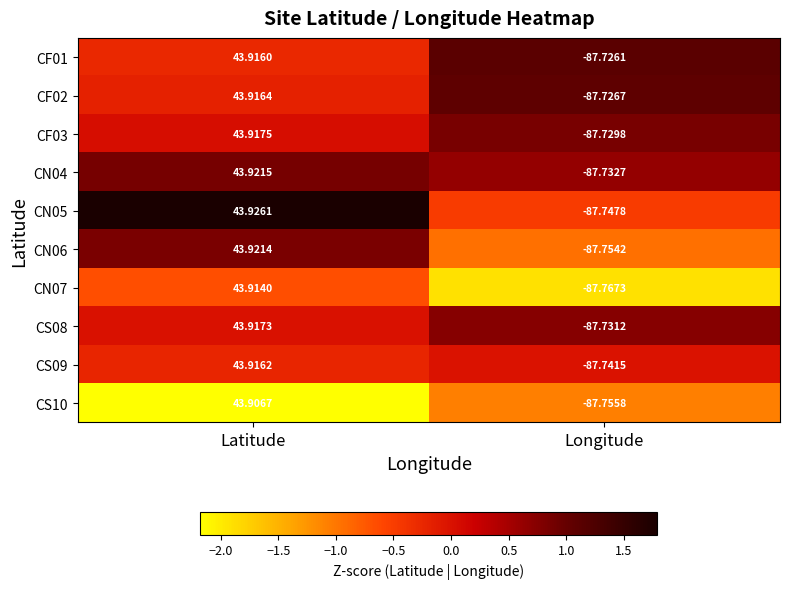

Rank the categories by CS10 value from highest to lowest.

Latitude, Longitude